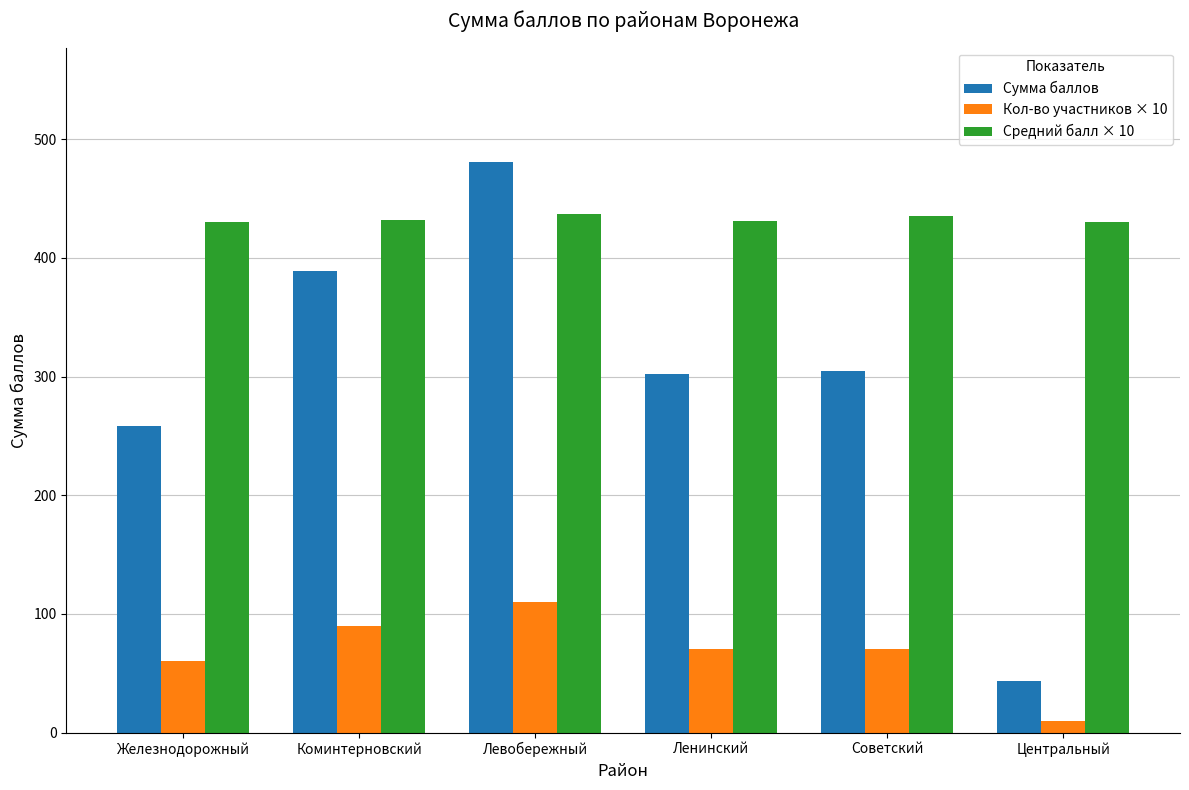

What is the spread (max minus min) of values at Советский?

365.7